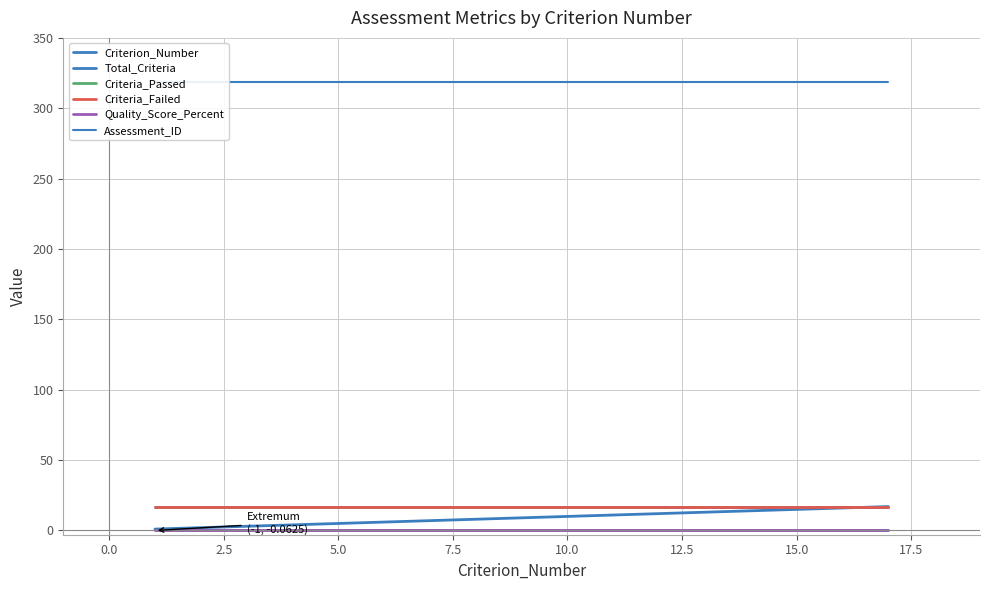

True or false: Quality_Score_Percent and Criteria_Failed cross at least once.

False